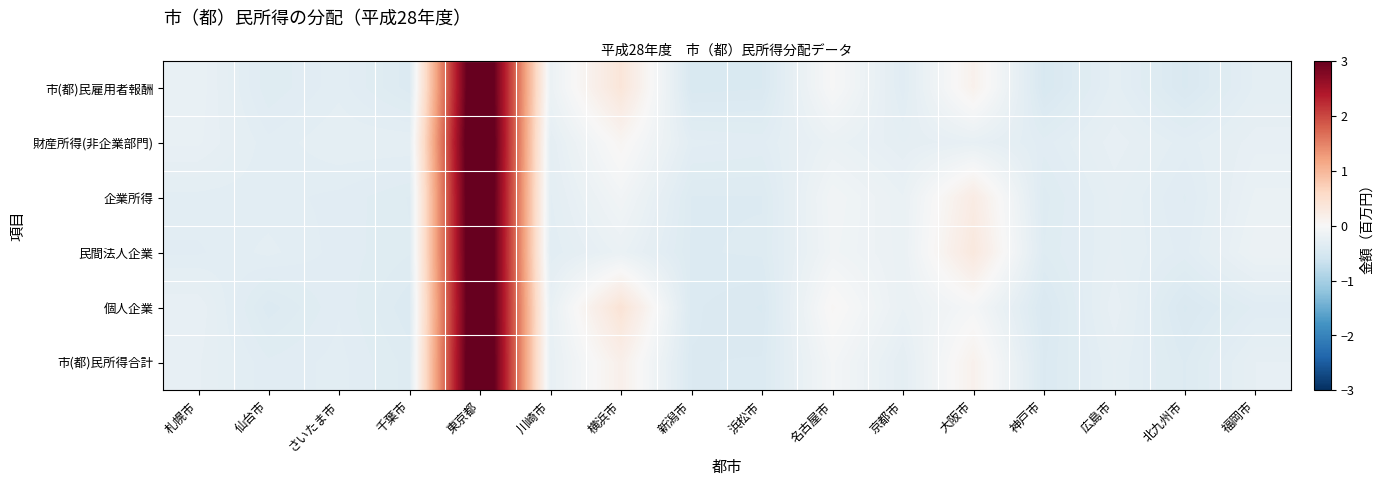

Which series has the largest total across all categories?

row_0